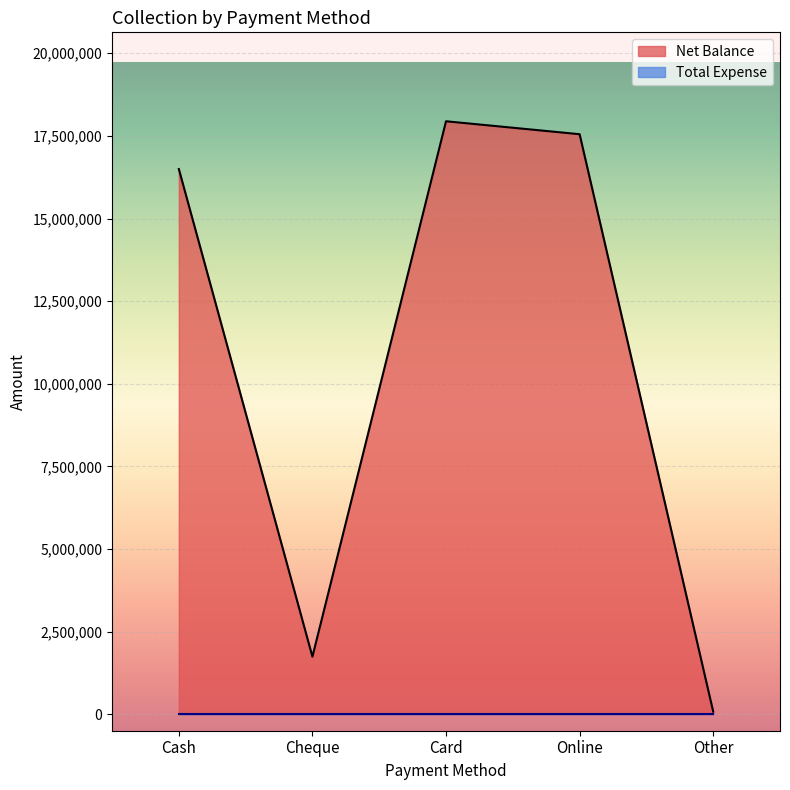

Rank the categories by value from highest to lowest.

Card, Online, Cash, Cheque, Other